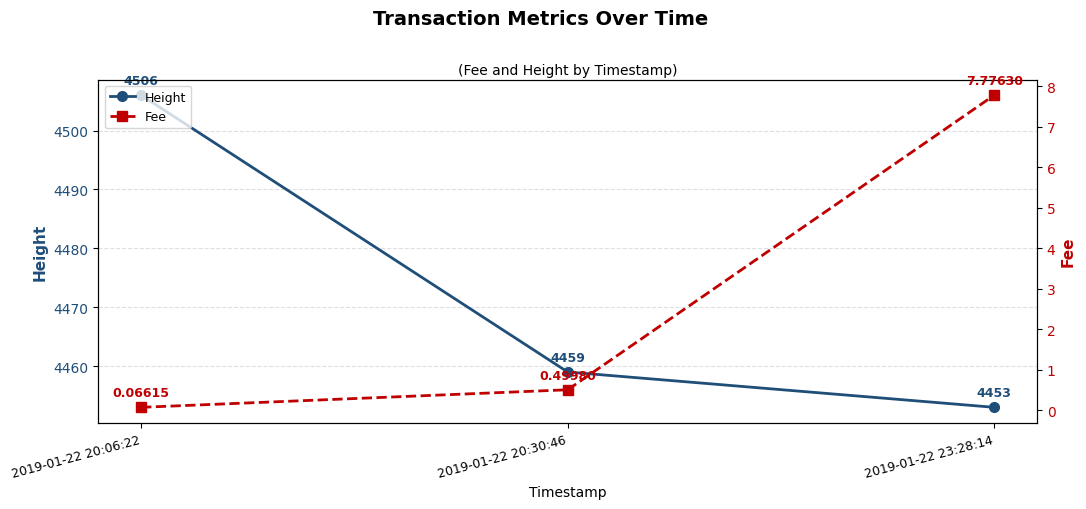

Does the chart have visible grid lines?

Yes